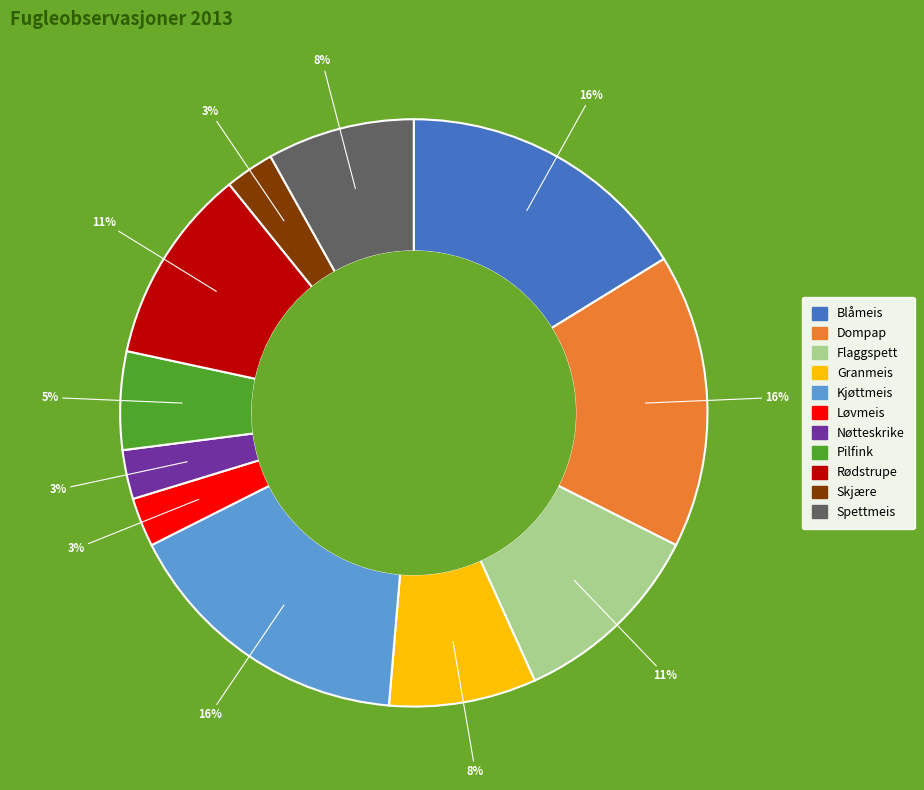

The Blåmeis slice represents 16% of the pie. True or false?

True